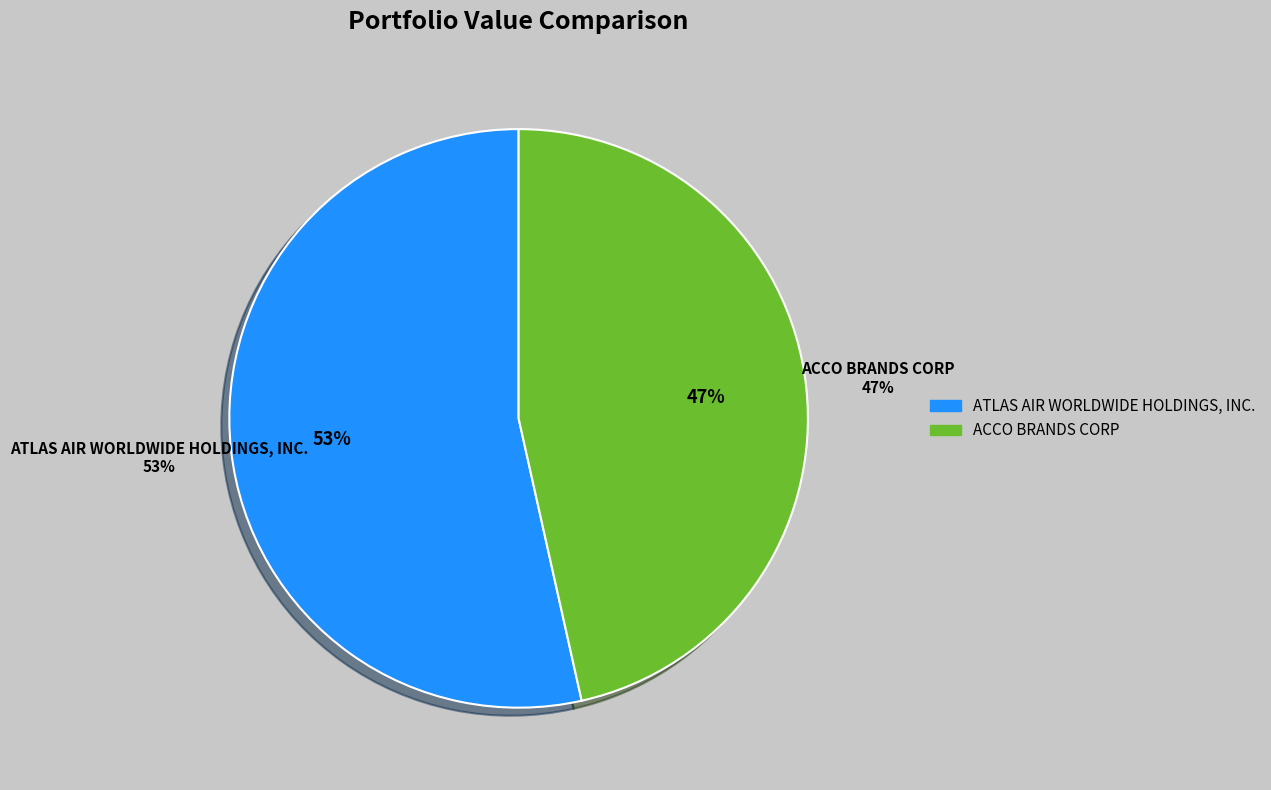

What percentage is NOT represented by ACCO BRANDS CORP?

53.5%